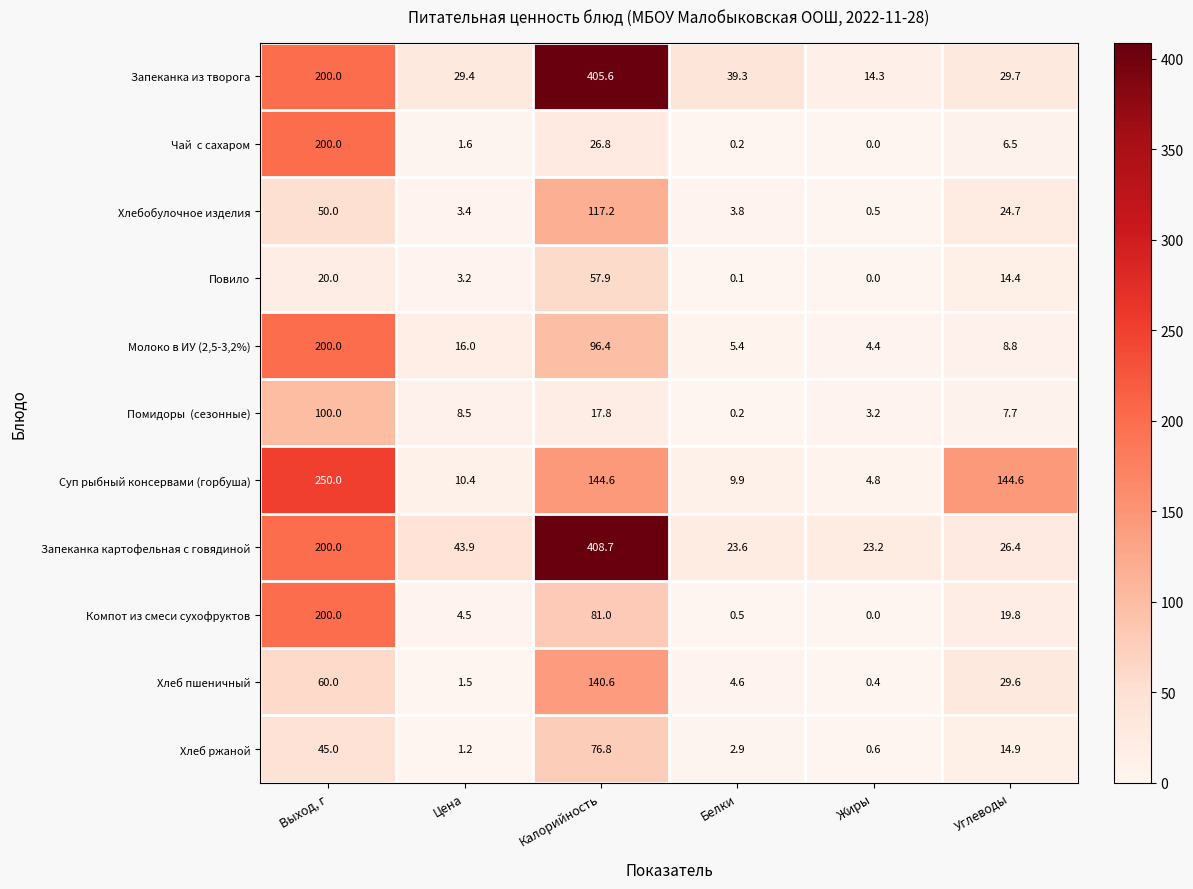

What is the sum of the Хлебобулочное изделия values at Выход, г and Калорийность?

167.2